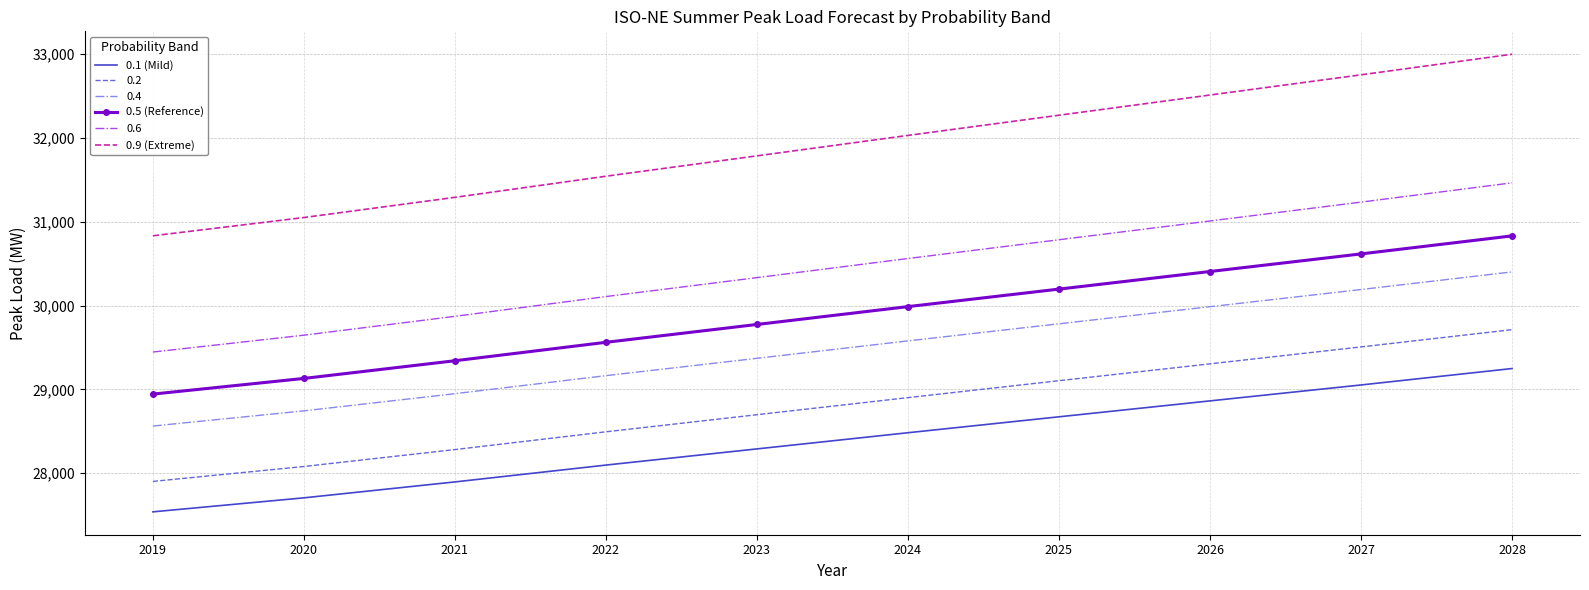

What is the difference between the highest and lowest values at 2019?

3294